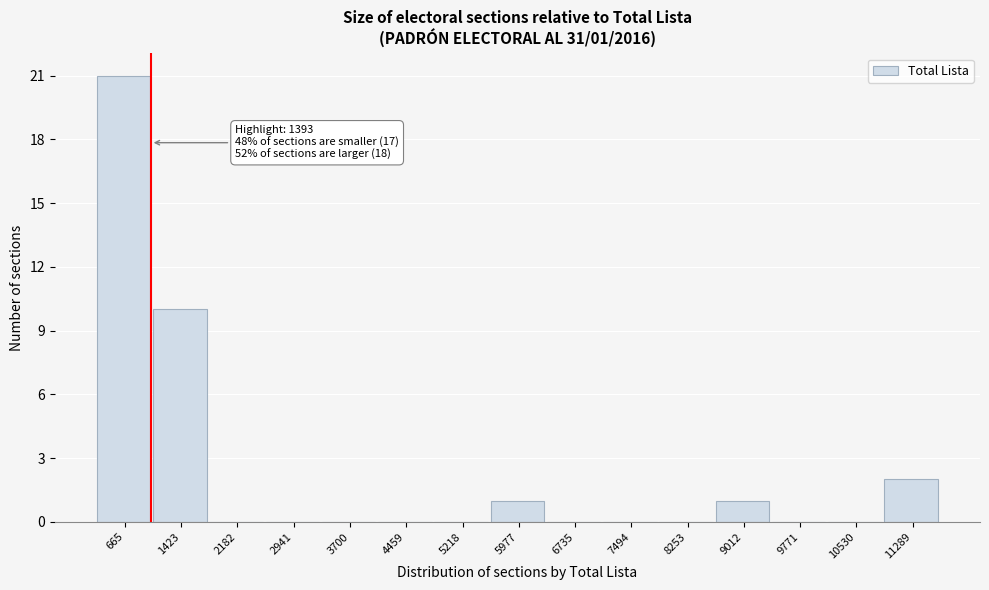

Reading right to left, transcribe all the data shown in this chart.

11289=2	10530=0	9771=0	9012=1	8253=0	7494=0	6735=0	5977=1	5218=0	4459=0	3700=0	2941=0	2182=0	1423=10	665=21